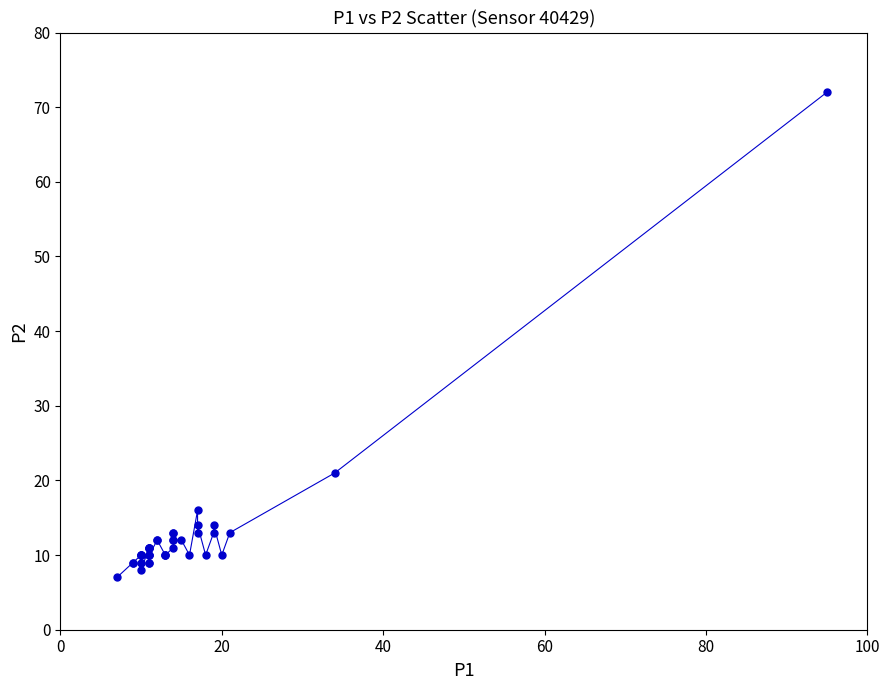

What Y value in the scatter plot is closest to 39?

21